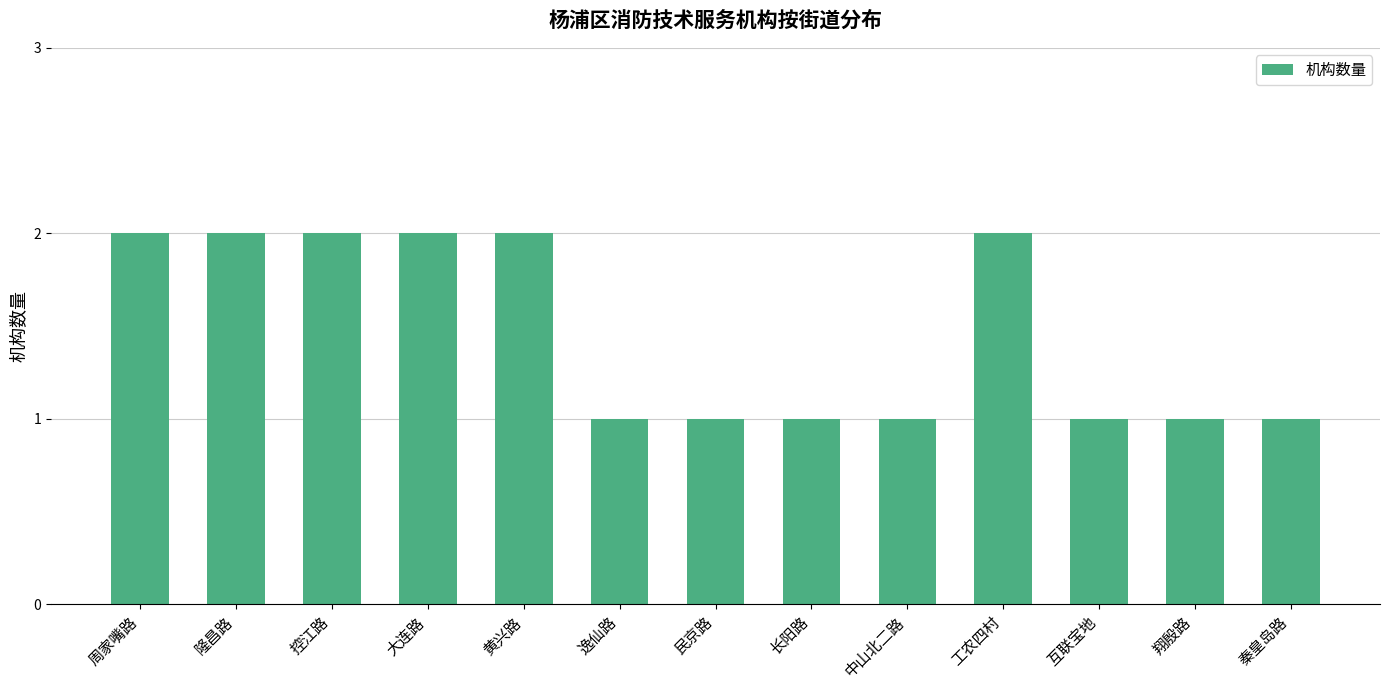

What is the difference between the values at 秦皇岛路 and 控江路?

1